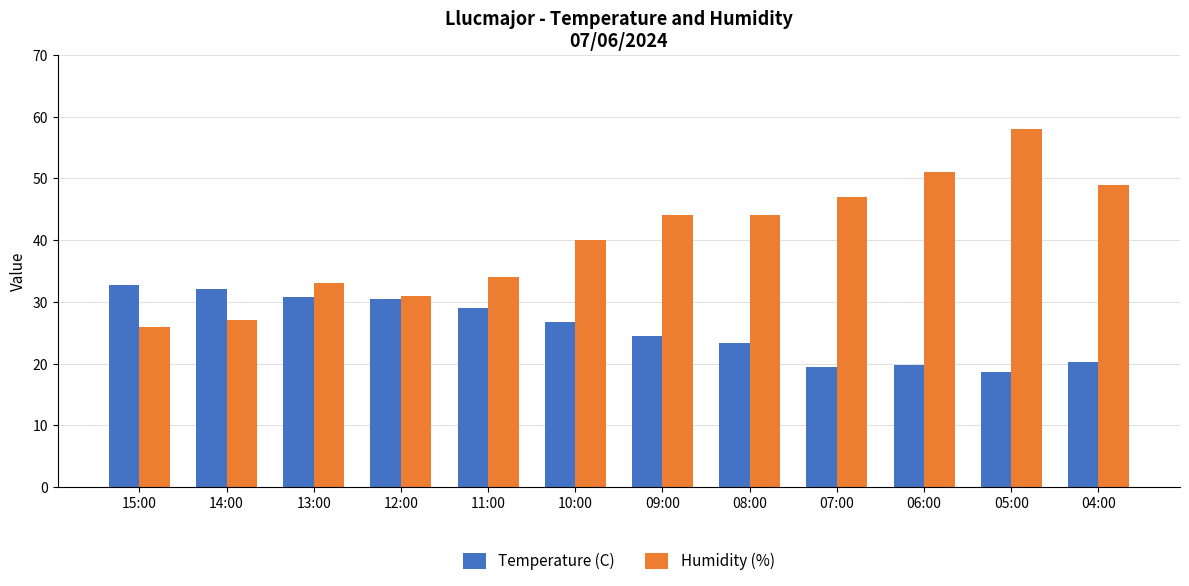

The value of Humidity (%) at 11:00 is 34.0. True or false?

True